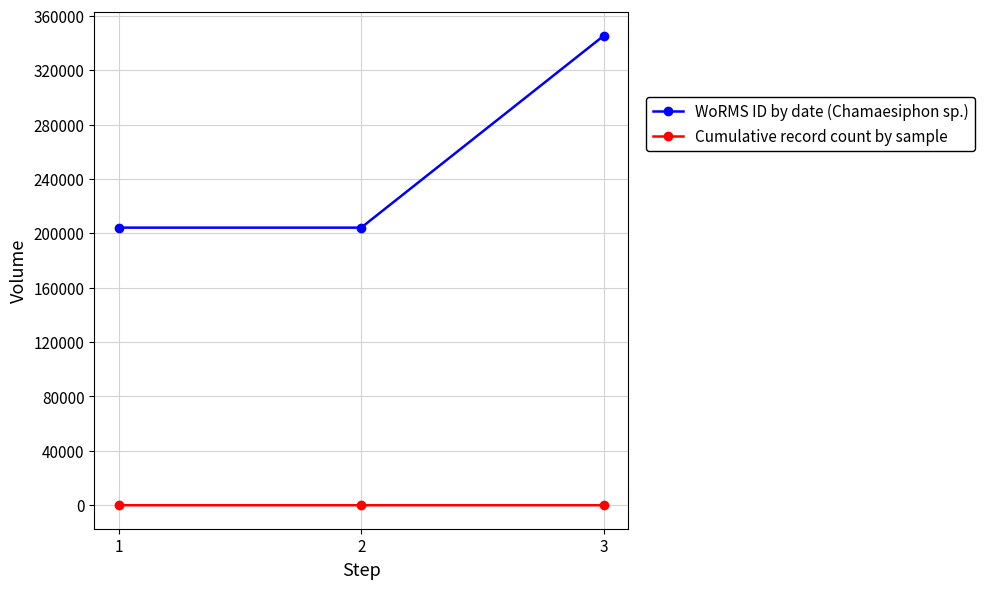

Which series has the largest total across all categories?

WoRMS ID by date (Chamaesiphon sp.)